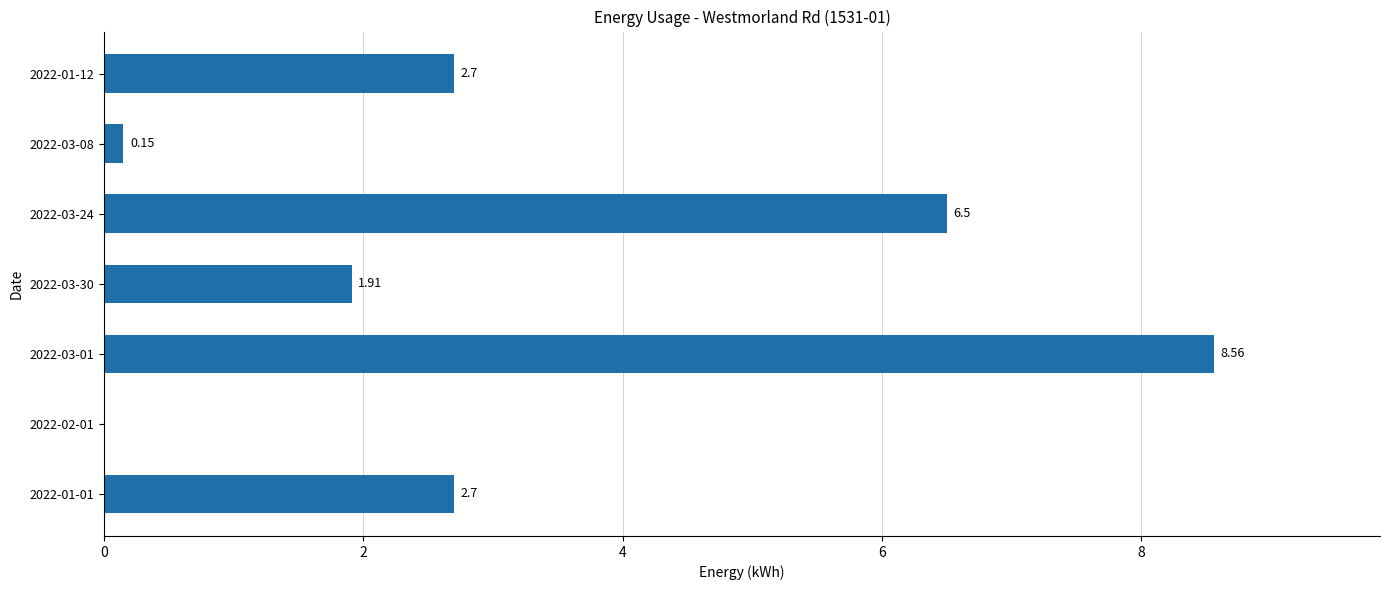

What is the change in value from 2022-03-30 to 2022-03-24?

+4.6